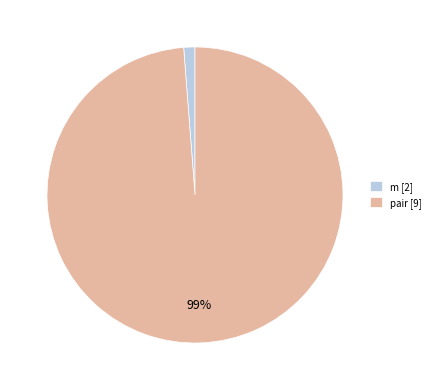

To the nearest percent, what is the combined percentage of m [2] and pair [9]?

100%